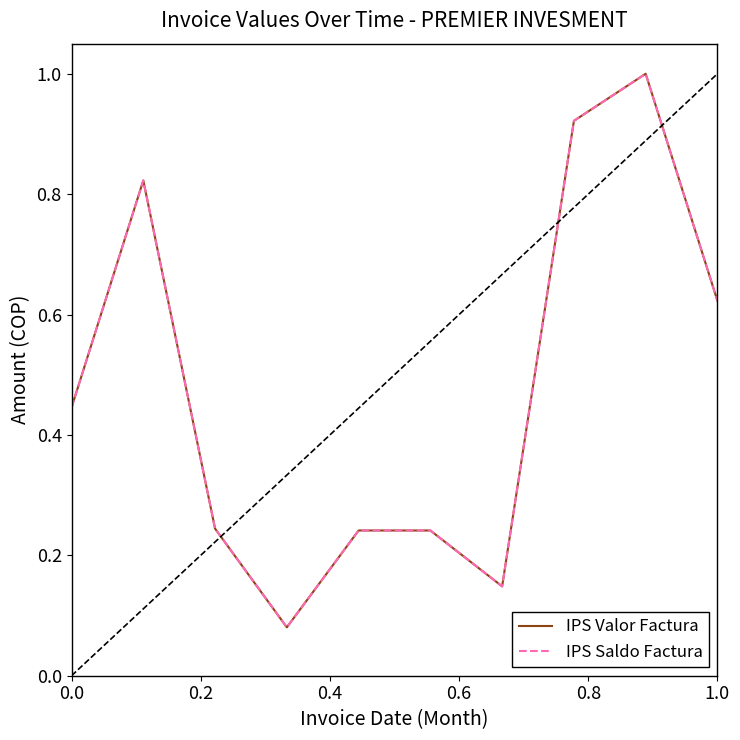

What is the value of the IPS Valor Factura point at the 6th from the left?

0.2